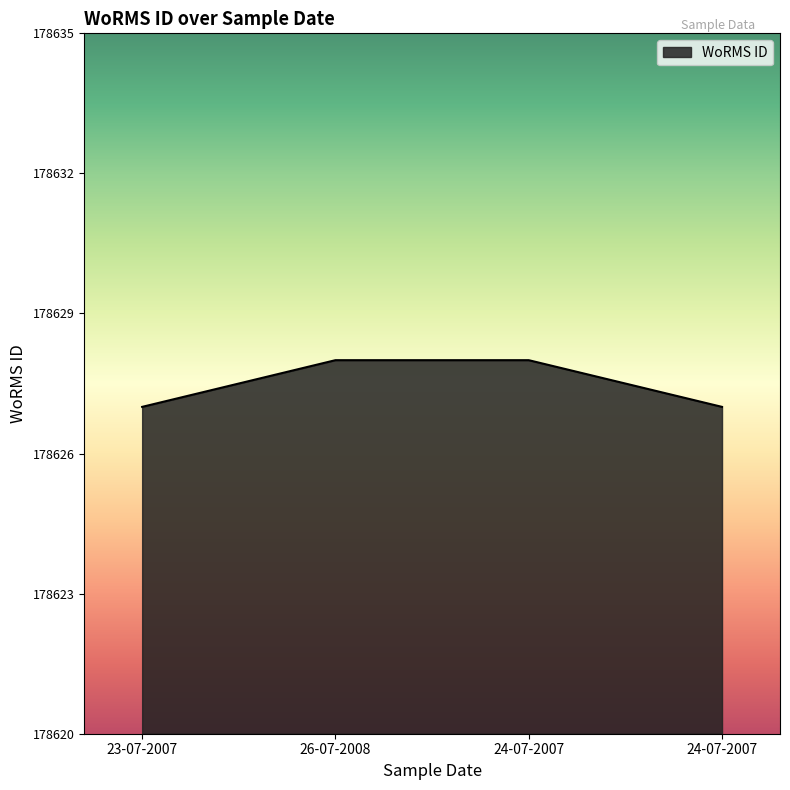

At which label is the value closest to 178627?

23-07-2007